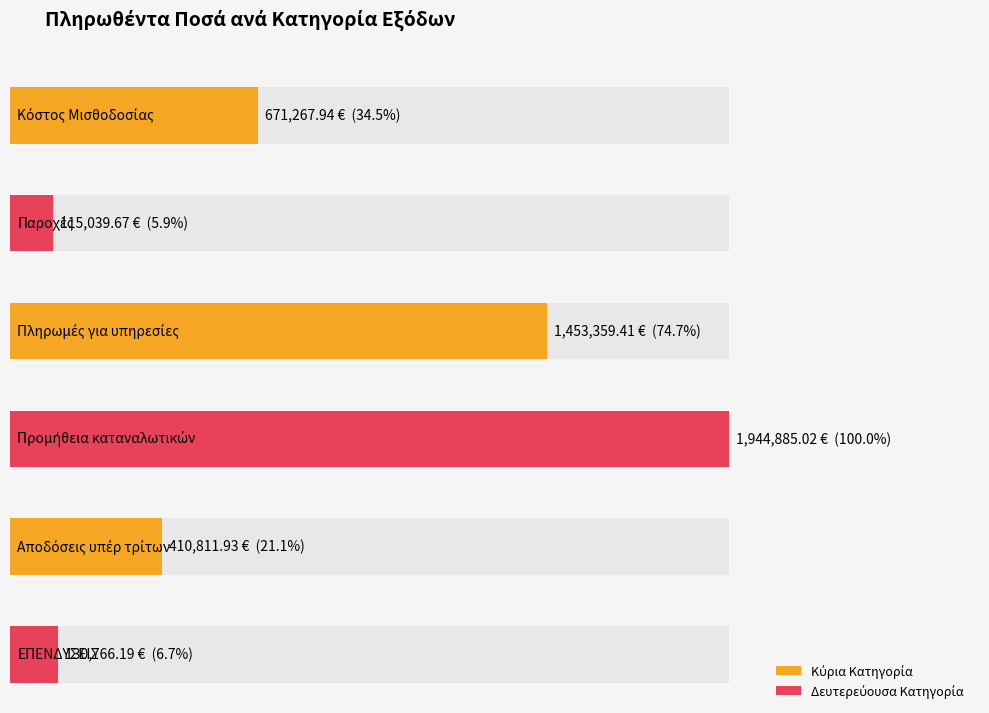

What is the sum of the values at Πληρωμές για υπηρεσίες and Παροχές?

1568399.1